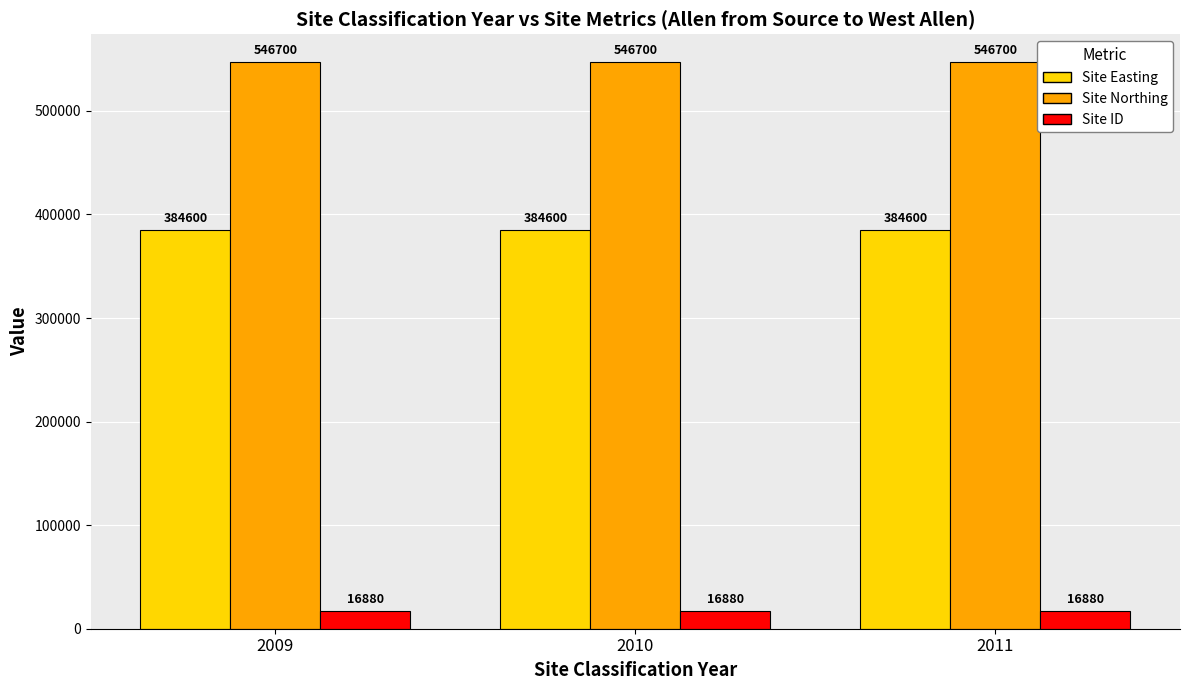

Which series has the largest total across all categories?

Site Northing